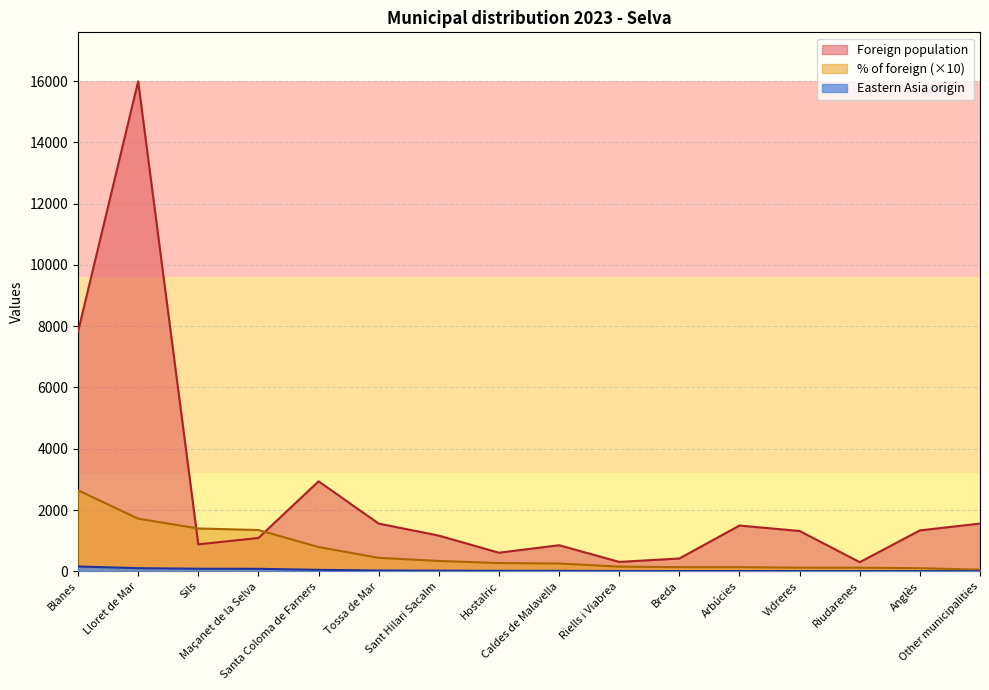

Reading right to left, extract all data points from this chart.

Foreign population: 1557	1334	298	1315	1493	417	306	850	606	1164	1557	2936	1087	880	15990	7819
Eastern Asia origin: 3	6	7	7	8	8	9	15	16	20	26	47	80	83	102	157
% of foreign: 51	101	118	118	135	135	152	253	269	337	438	791	1347	1397	1717	2643